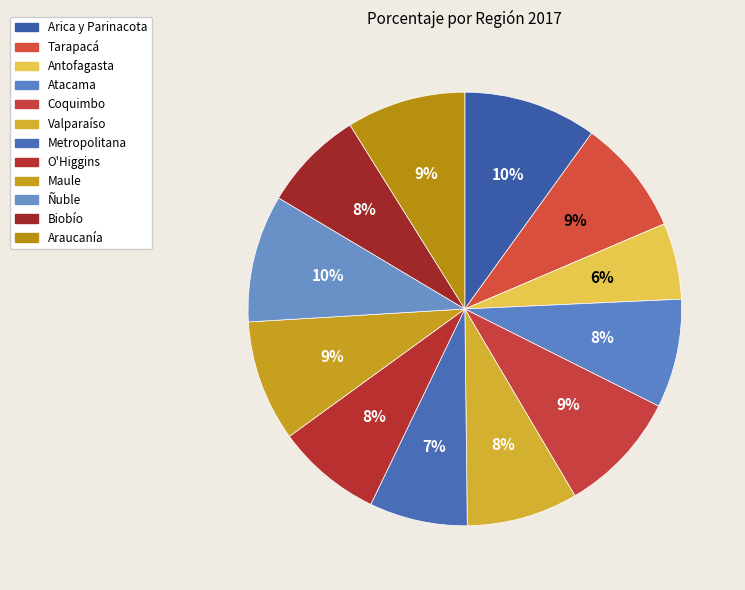

To the nearest percent, what is the average slice percentage?

8%